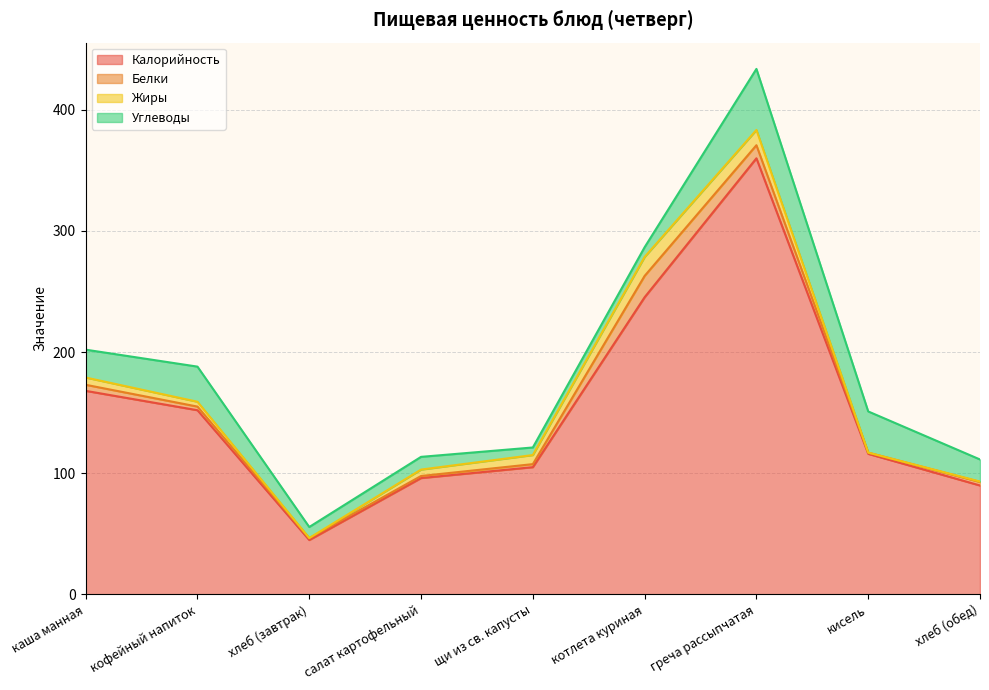

What is the difference between the maximum and second lowest values in the Углеводы series?

42.4